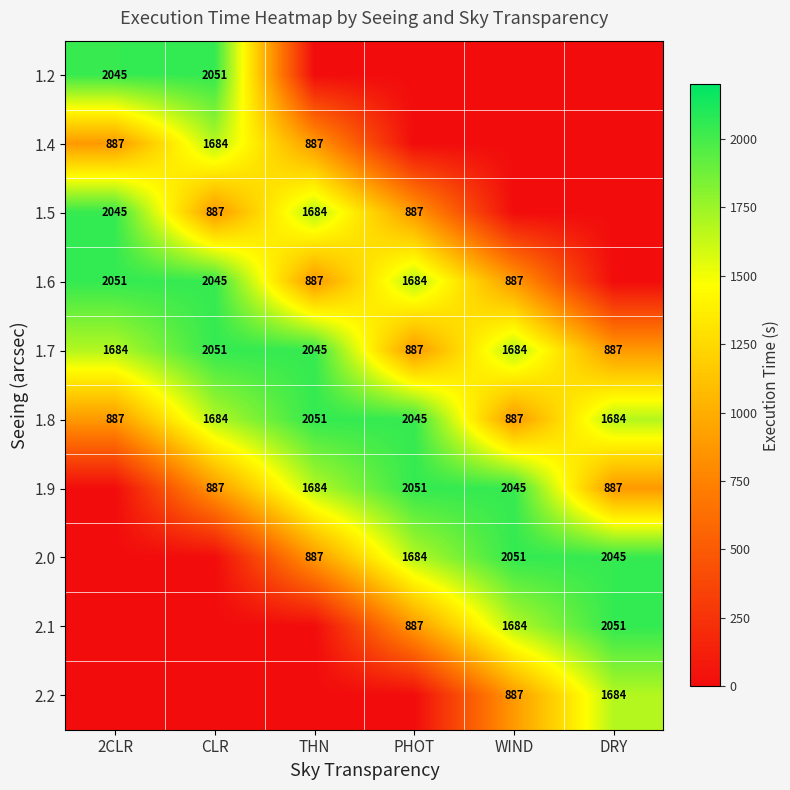

Is the value of 1.6 at CLR greater than the value of 2.2 at DRY?

Yes